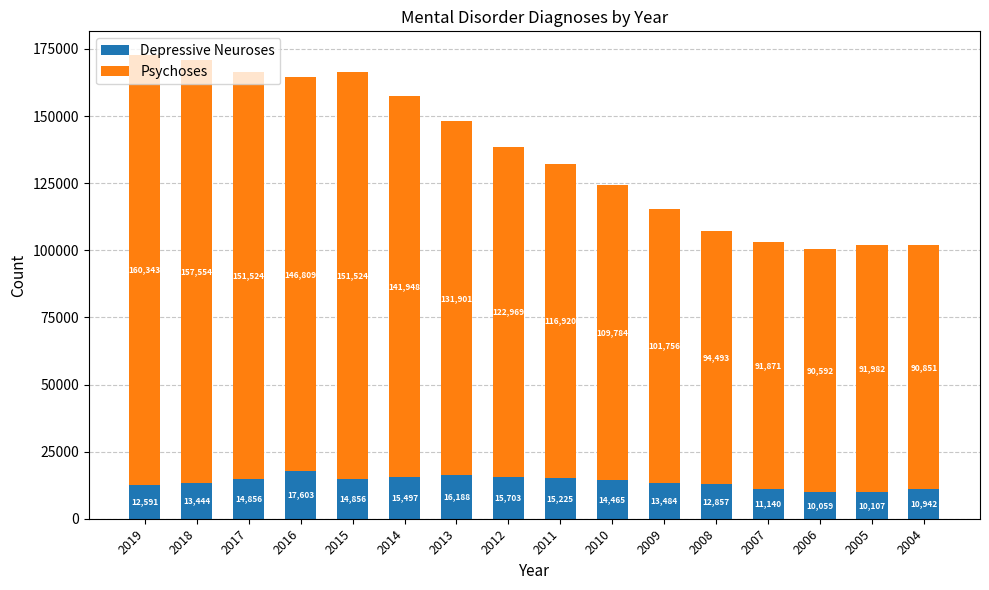

At which label does Depressive Neuroses reach its minimum?

2006